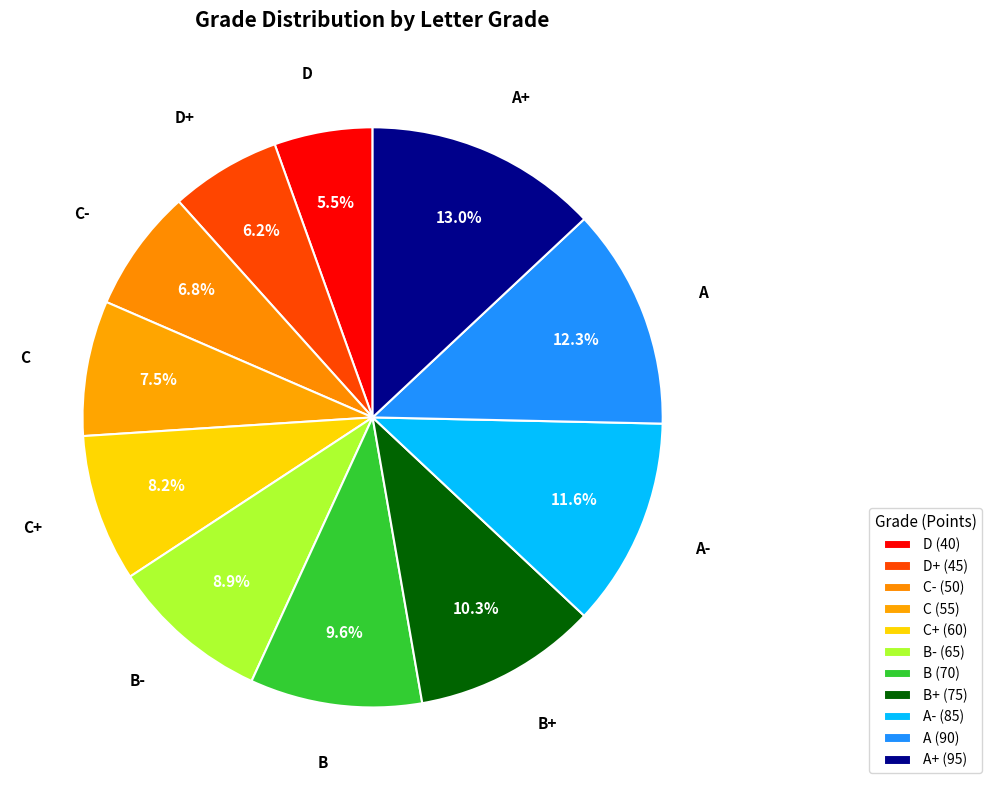

How many segments does this pie chart have?

11